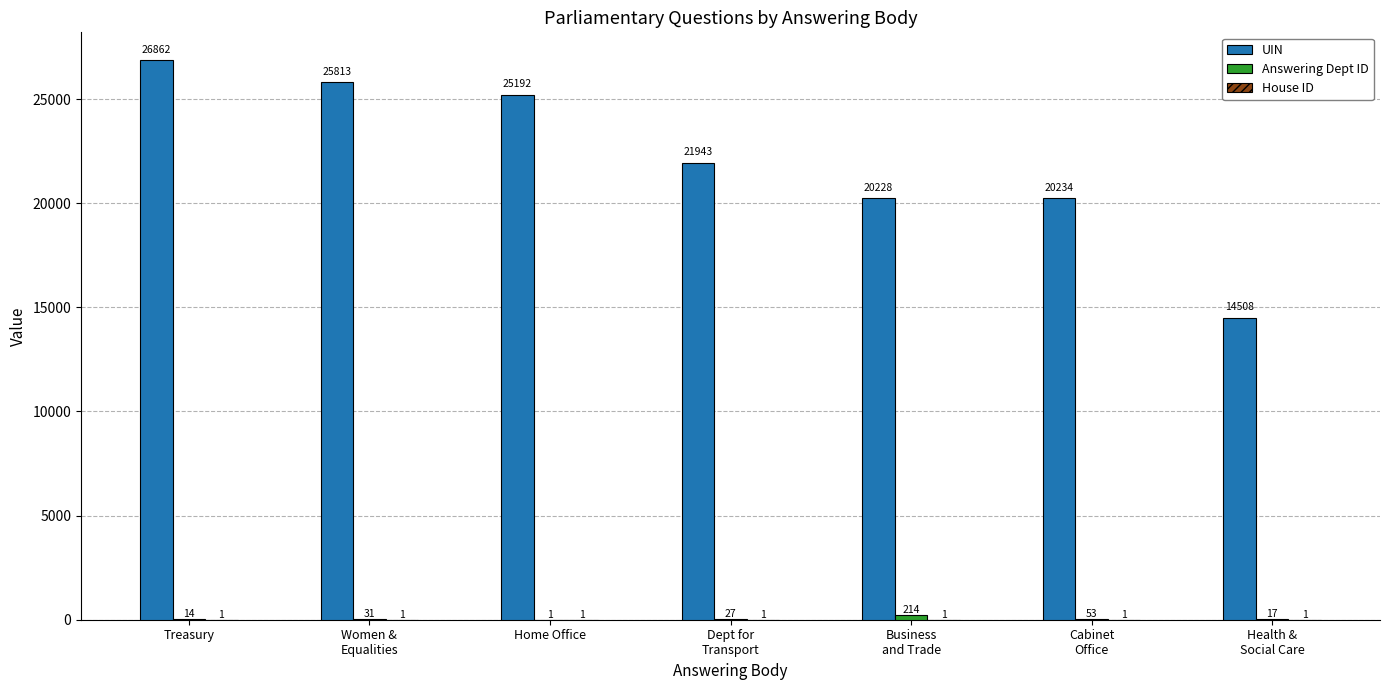

What is the greatest value displayed?

26862